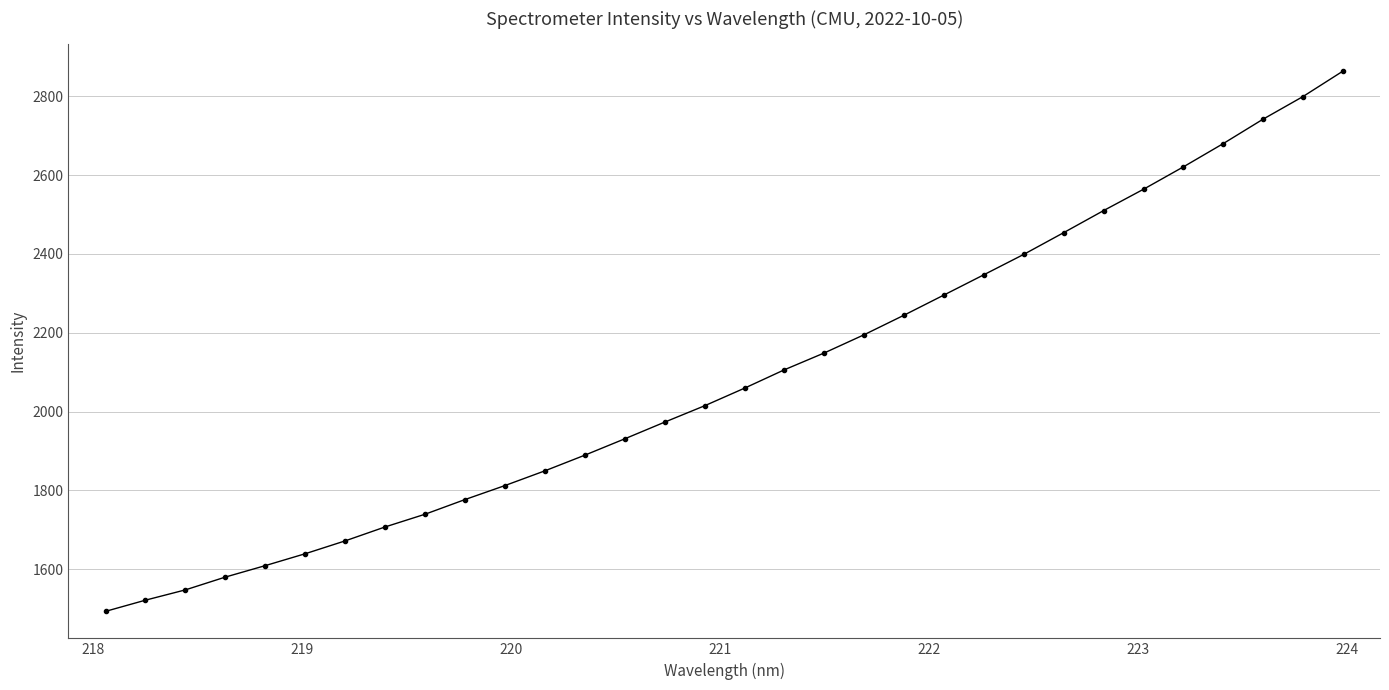

What is the sum of all values?

66789.8